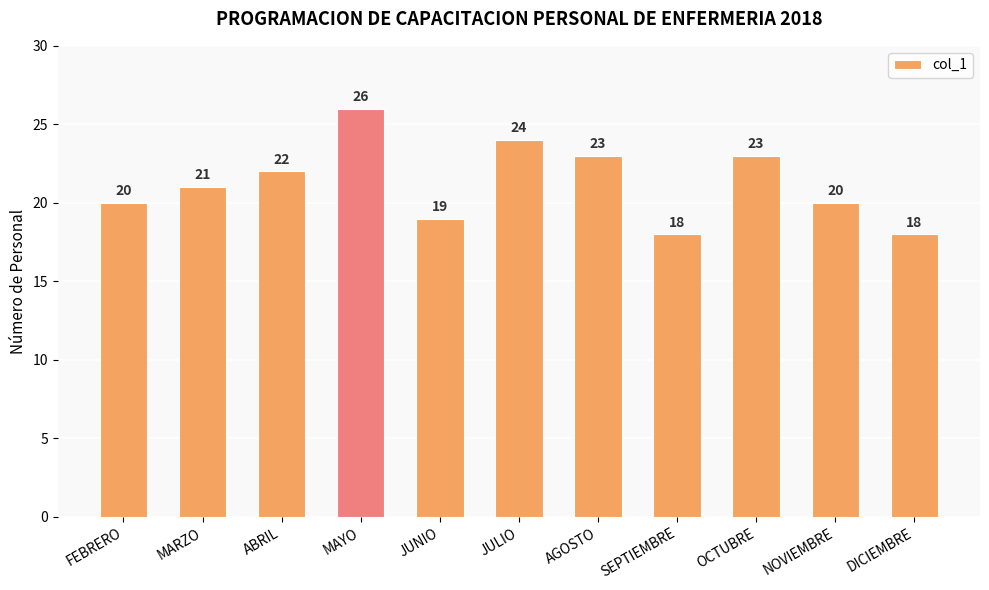

What is the smallest value displayed?

18